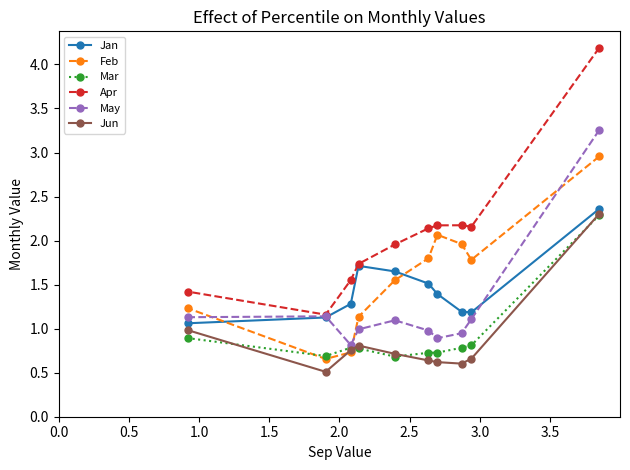

What is the minimum value shown in the chart?

0.5